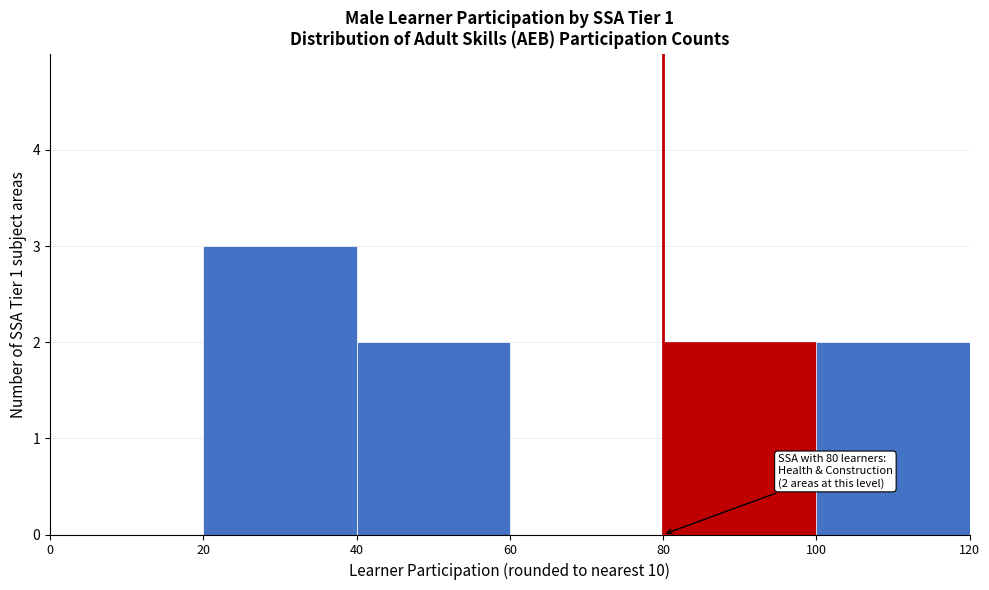

Over which range of the x-axis is the bar tallest?

20 to 40